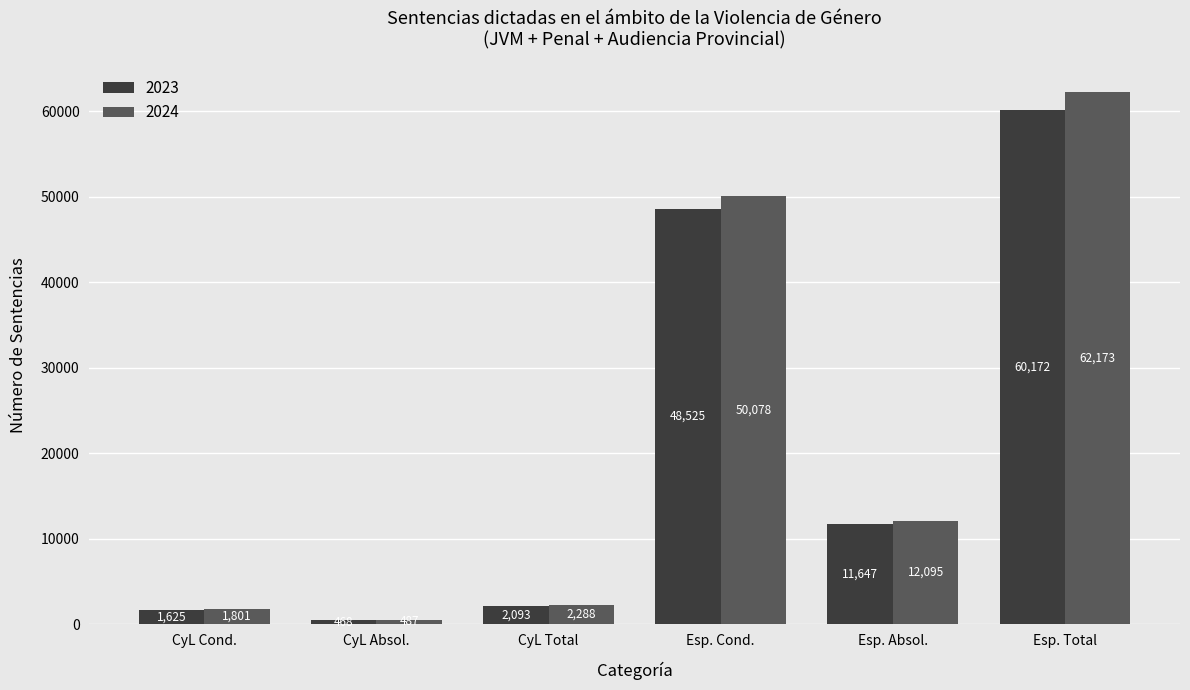

What are all the series names shown in the legend?

2023, 2024